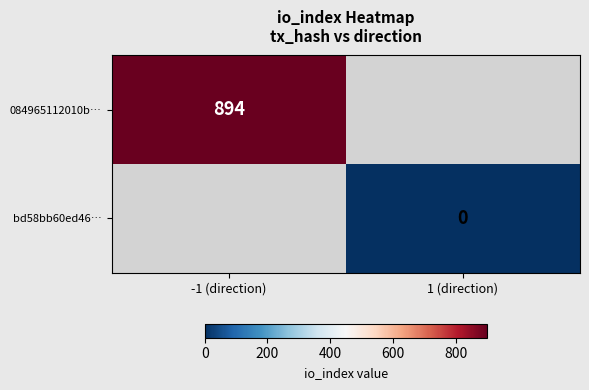

Is the value of 084965112010b… at -1 (direction) greater than the value of bd58bb60ed46… at 1 (direction)?

Yes